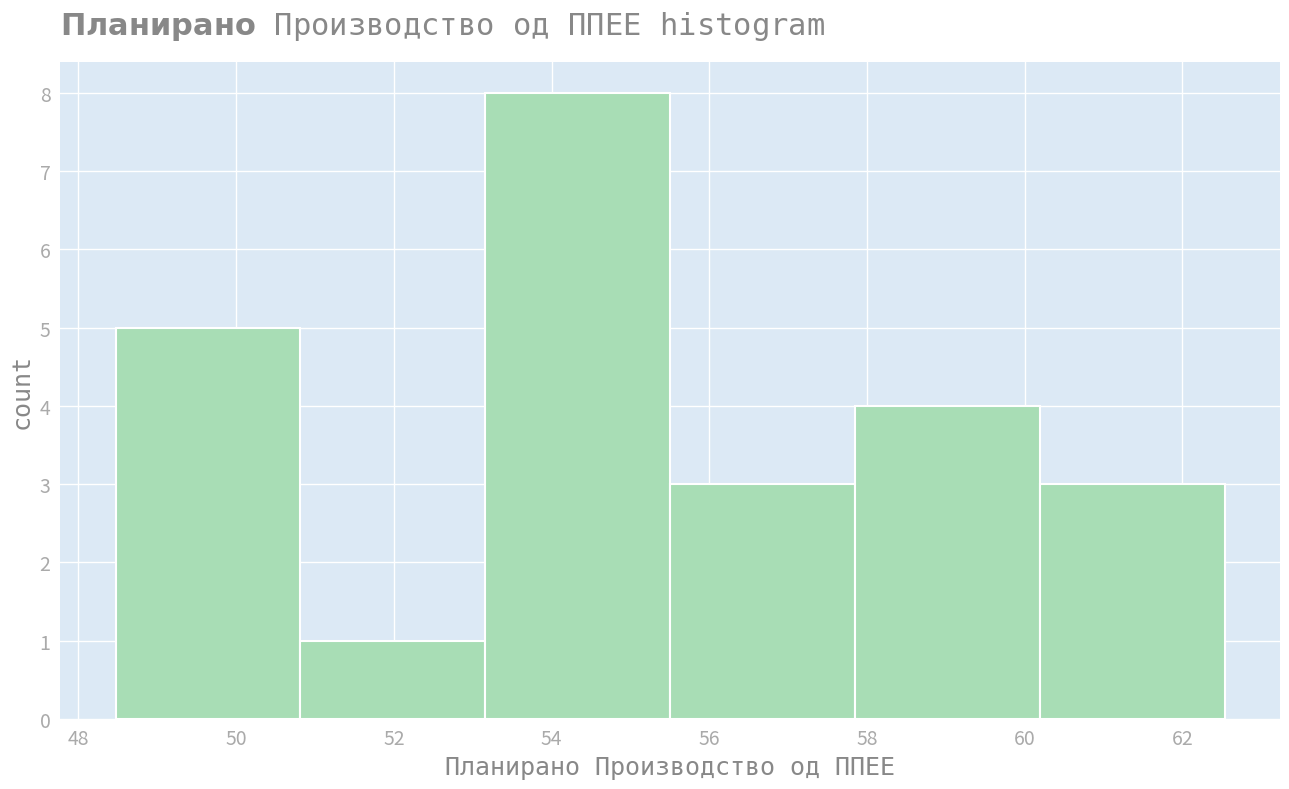

Over which range of the x-axis is the bar tallest?

53.2 to 55.6